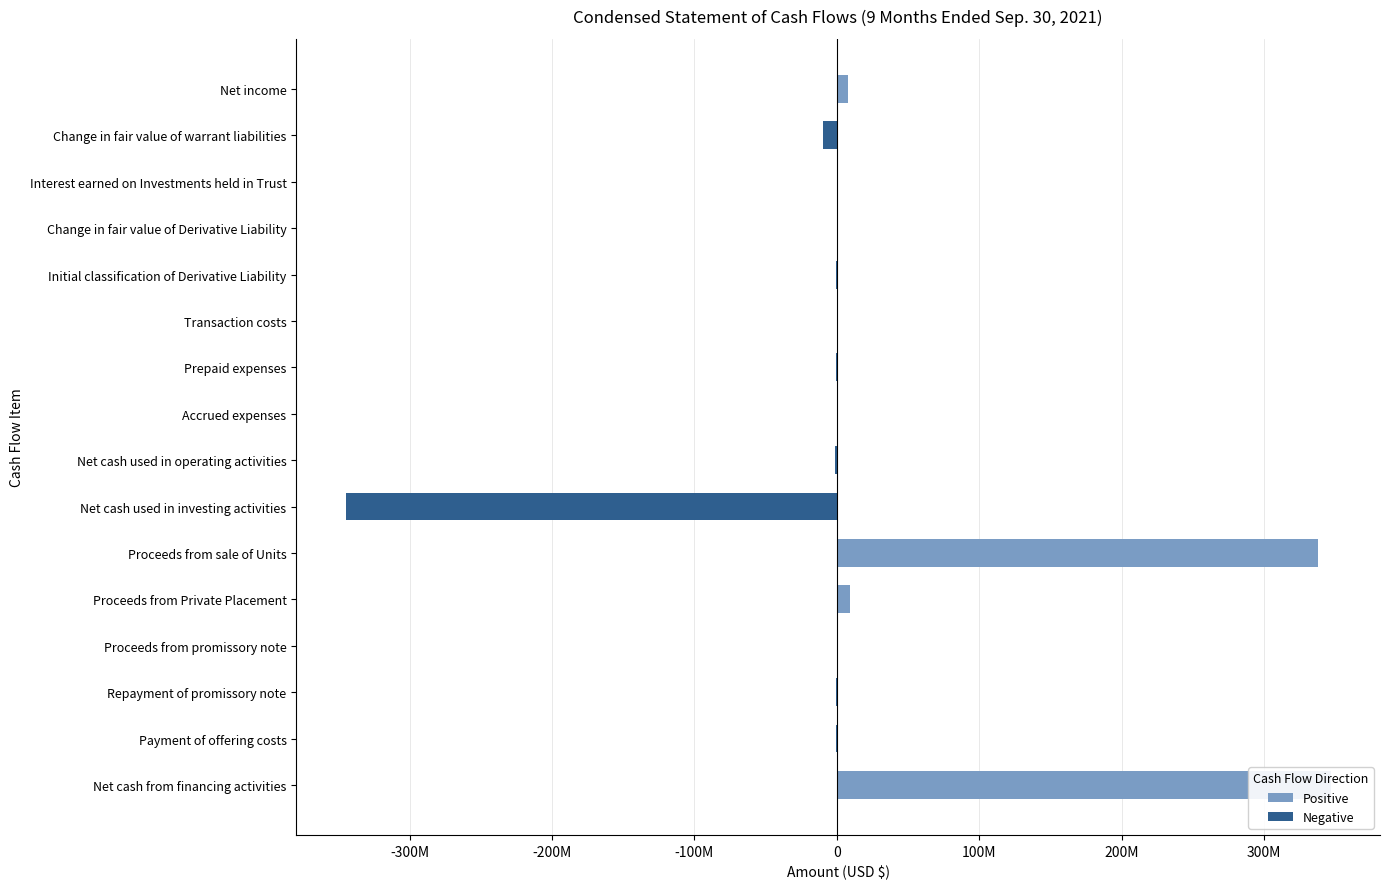

What position from the left is Net cash from financing activities?

16